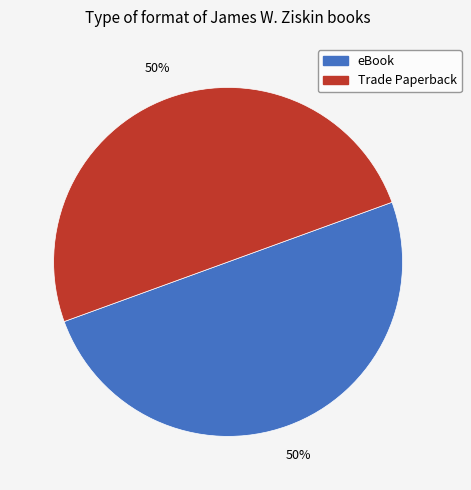

What is the ratio of the value at Trade Paperback to the value at eBook?

1.0